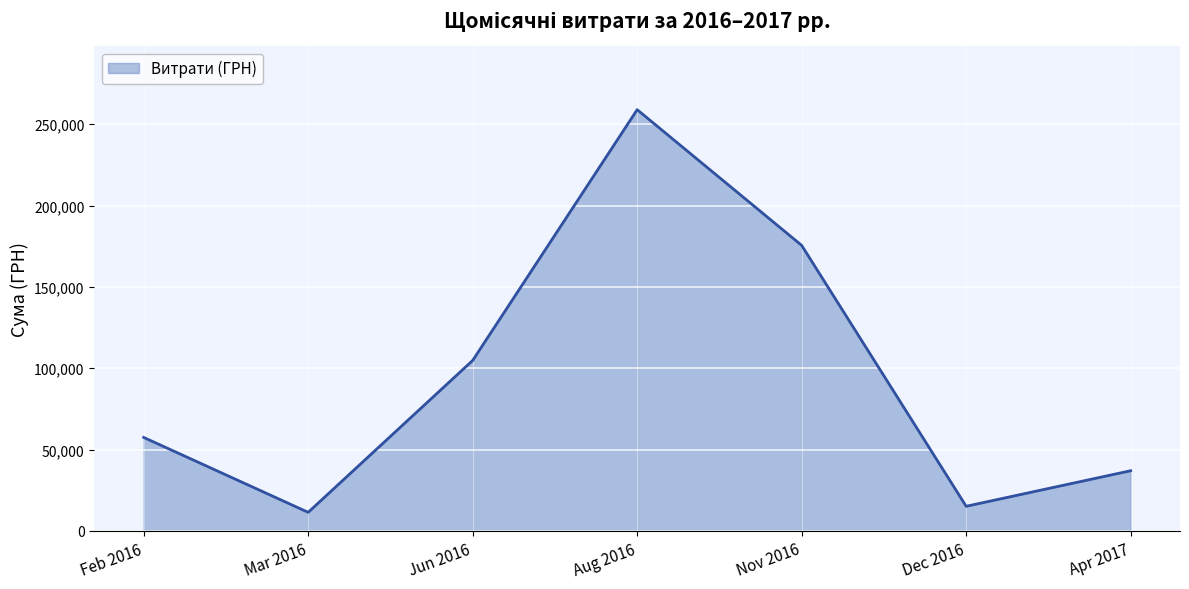

What is the change in value from Aug 2016 to Apr 2017?

-221973.5